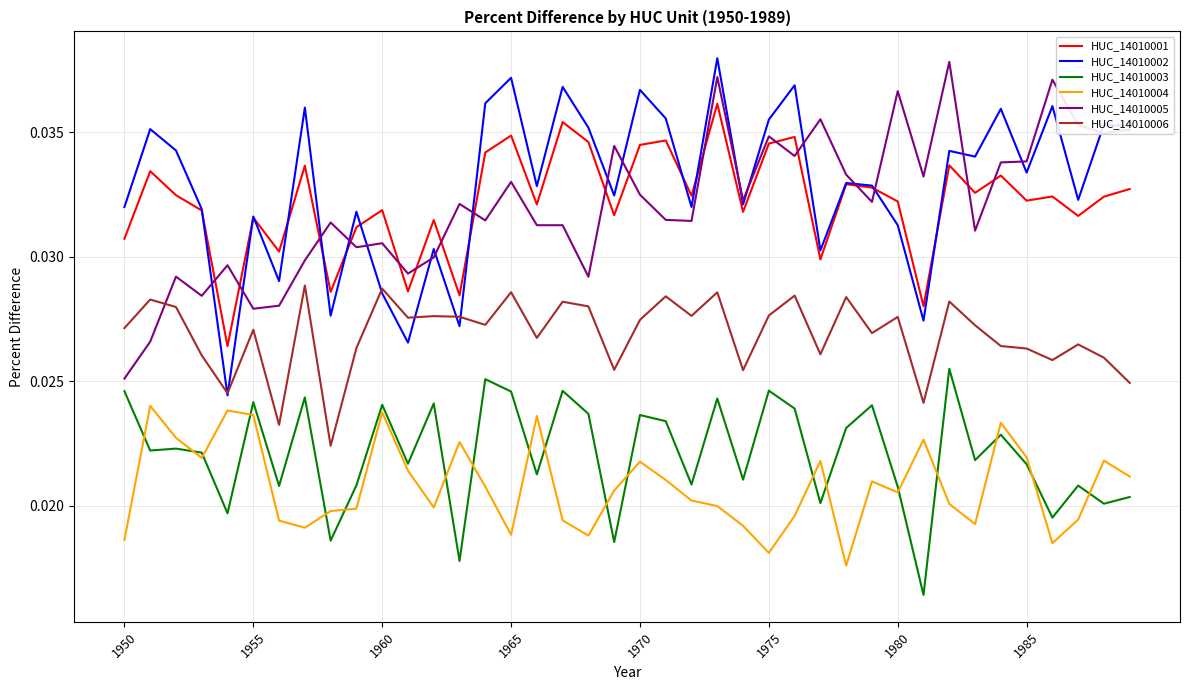

True or false: HUC_14010004 and HUC_14010005 cross at least once.

False